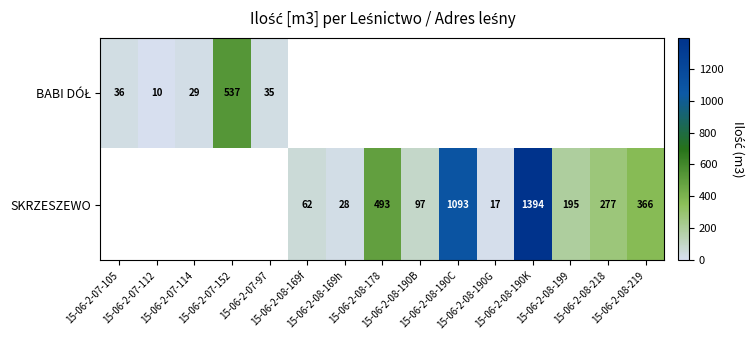

How many positive values does the SKRZESZEWO series have?

10